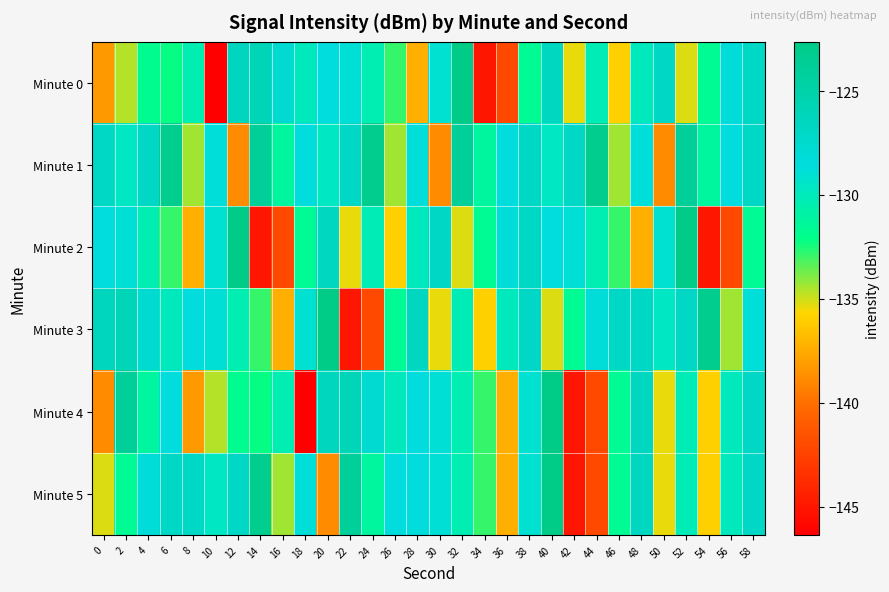

At 10, list the series in order from largest to smallest.

Minute 1, Minute 3, Minute 2, Minute 5, Minute 4, Minute 0